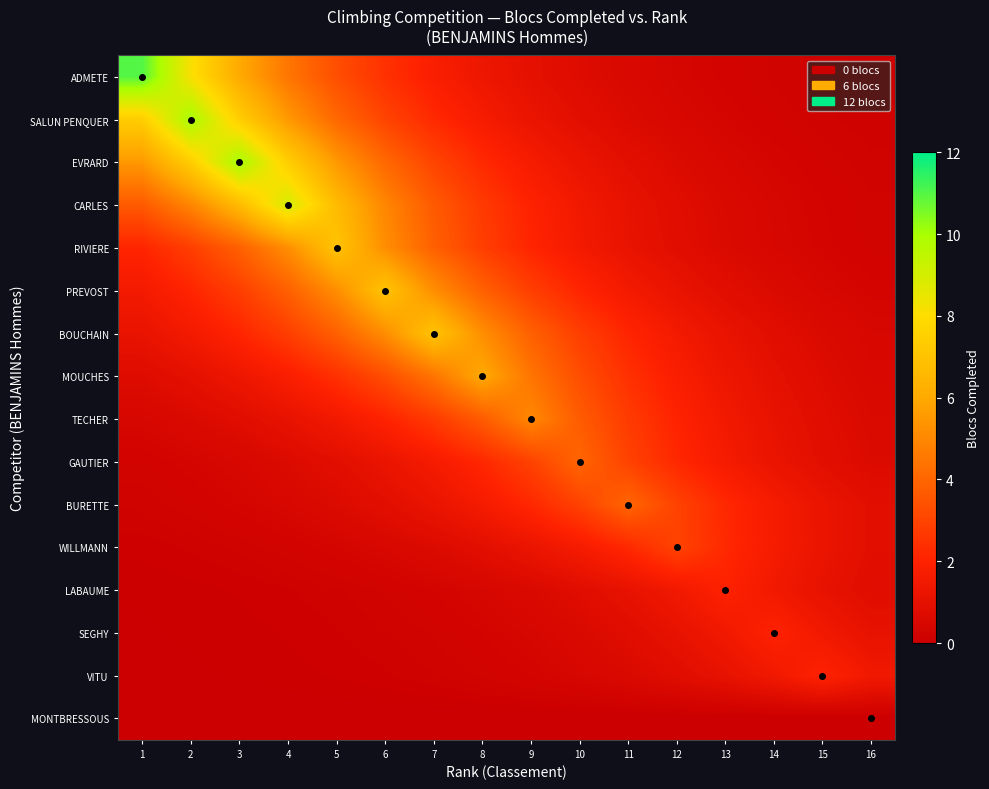

Reading left to right, list all the values displayed in this chart.

ADMETE: 1=11.0	2=8.1	3=6.0	4=4.5	5=3.3	6=2.5	7=1.8	8=1.3	9=1.0	10=0.7	11=0.5	12=0.4	13=0.3	14=0.2	15=0.2	16=0.1
SALUN PENQUER: 1=7.4	2=10.0	3=7.4	4=5.5	5=4.1	6=3.0	7=2.2	8=1.7	9=1.2	10=0.9	11=0.7	12=0.5	13=0.4	14=0.3	15=0.2	16=0.1
EVRARD: 1=5.5	2=7.4	3=10.0	4=7.4	5=5.5	6=4.1	7=3.0	8=2.2	9=1.7	10=1.2	11=0.9	12=0.7	13=0.5	14=0.4	15=0.3	16=0.2
CARLES: 1=3.7	2=4.9	3=6.7	4=9.0	5=6.7	6=4.9	7=3.7	8=2.7	9=2.0	10=1.5	11=1.1	12=0.8	13=0.6	14=0.4	15=0.3	16=0.2
RIVIERE: 1=2.1	2=2.8	3=3.8	4=5.2	5=7.0	6=5.2	7=3.8	8=2.8	9=2.1	10=1.6	11=1.2	12=0.9	13=0.6	14=0.5	15=0.3	16=0.3
PREVOST: 1=1.6	2=2.1	3=2.8	4=3.8	5=5.2	6=7.0	7=5.2	8=3.8	9=2.8	10=2.1	11=1.6	12=1.2	13=0.9	14=0.6	15=0.5	16=0.3
BOUCHAIN: 1=1.2	2=1.6	3=2.1	4=2.8	5=3.8	6=5.2	7=7.0	8=5.2	9=3.8	10=2.8	11=2.1	12=1.6	13=1.2	14=0.9	15=0.6	16=0.5
MOUCHES: 1=0.7	2=1.0	3=1.3	4=1.8	5=2.4	6=3.3	7=4.4	8=6.0	9=4.4	10=3.3	11=2.4	12=1.8	13=1.3	14=1.0	15=0.7	16=0.5
TECHER: 1=0.5	2=0.6	3=0.8	4=1.1	5=1.5	6=2.0	7=2.7	8=3.7	9=5.0	10=3.7	11=2.7	12=2.0	13=1.5	14=1.1	15=0.8	16=0.6
GAUTIER: 1=0.3	2=0.4	3=0.5	4=0.7	5=0.9	6=1.2	7=1.6	8=2.2	9=3.0	10=4.0	11=3.0	12=2.2	13=1.6	14=1.2	15=0.9	16=0.7
BURETTE: 1=0.2	2=0.3	3=0.4	4=0.5	5=0.7	6=0.9	7=1.2	8=1.6	9=2.2	10=3.0	11=4.0	12=3.0	13=2.2	14=1.6	15=1.2	16=0.9
WILLMANN: 1=0.1	2=0.1	3=0.2	4=0.3	5=0.4	6=0.5	7=0.7	8=0.9	9=1.2	10=1.6	11=2.2	12=3.0	13=2.2	14=1.6	15=1.2	16=0.9
LABAUME: 1=0.1	2=0.1	3=0.1	4=0.1	5=0.2	6=0.2	7=0.3	8=0.4	9=0.6	10=0.8	11=1.1	12=1.5	13=2.0	14=1.5	15=1.1	16=0.8
SEGHY: 1=0.0	2=0.1	3=0.1	4=0.1	5=0.1	6=0.2	7=0.2	8=0.3	9=0.4	10=0.6	11=0.8	12=1.1	13=1.5	14=2.0	15=1.5	16=1.1
VITU: 1=0.0	2=0.0	3=0.1	4=0.1	5=0.1	6=0.1	7=0.2	8=0.2	9=0.3	10=0.4	11=0.6	12=0.8	13=1.1	14=1.5	15=2.0	16=1.5
MONTBRESSOUS: 1=0.0	2=0.0	3=0.0	4=0.0	5=0.0	6=0.0	7=0.0	8=0.0	9=0.0	10=0.0	11=0.0	12=0.0	13=0.0	14=0.0	15=0.0	16=0.0